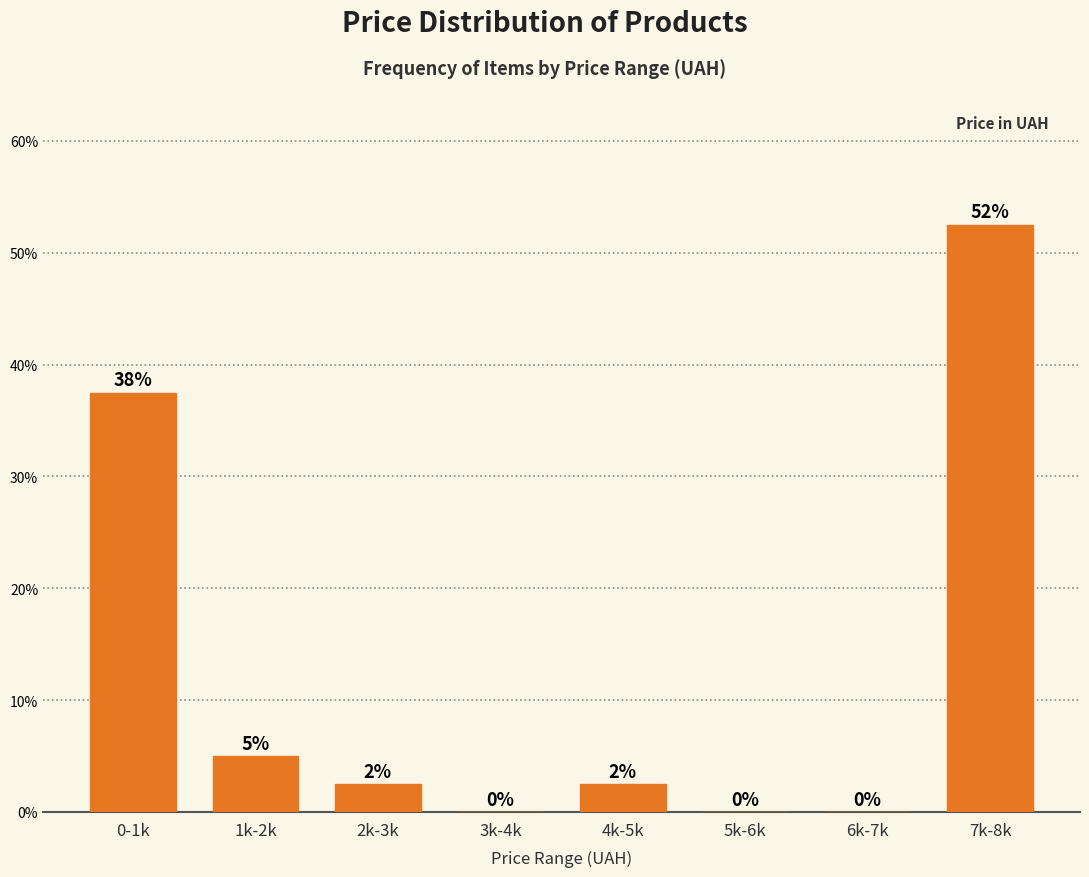

Which label corresponds to the largest value in the chart?

7k-8k